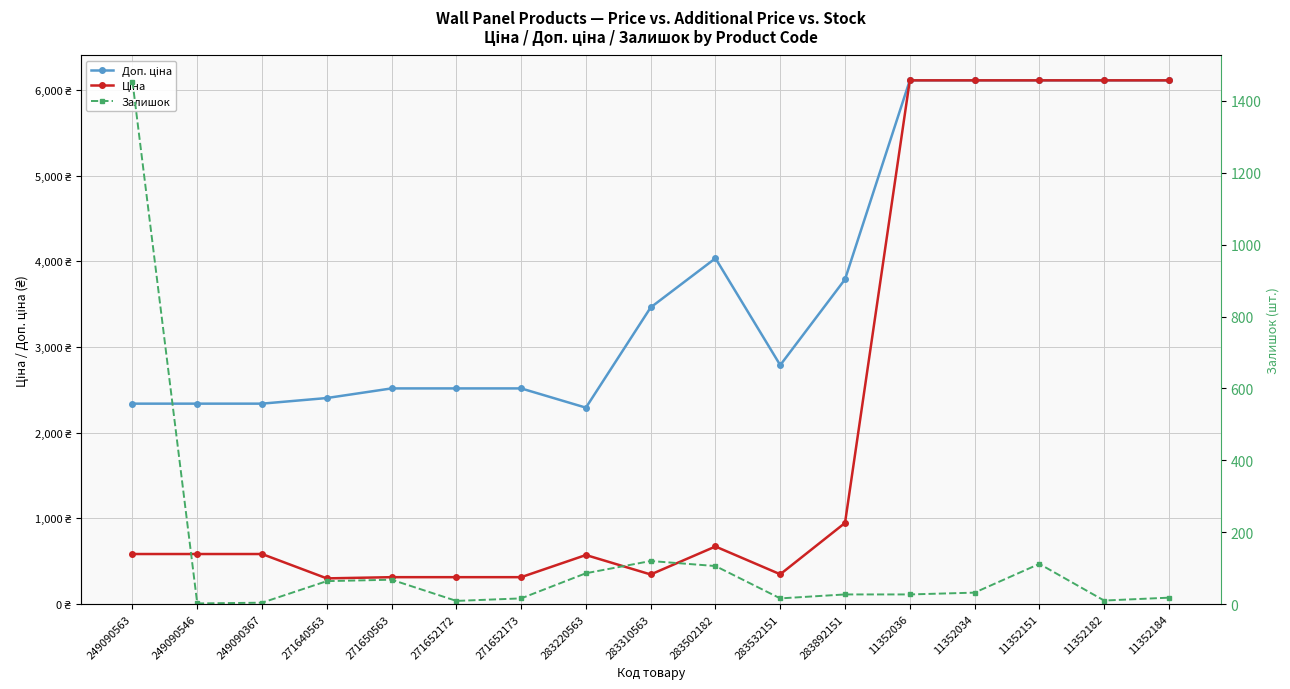

At which category does Доп. ціна reach its first local peak?

283502182